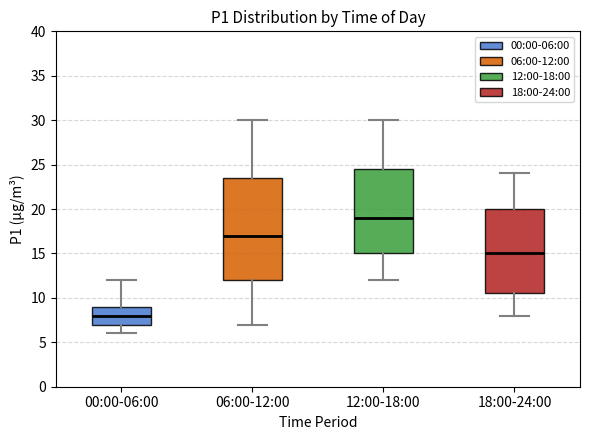

Reading left to right, transcribe this box plot: for each box, give where its median line is, the range the box spans, and where its two whiskers end, as read against the y-axis. The values are not printed on the chart, so give them approximately, as read against the axis.

00:00-06:00: median 8.0, box 7.0 to 9.0, whiskers 6.0 to 12.0
06:00-12:00: median 17.0, box 12.0 to 23.5, whiskers 7.0 to 30.0
12:00-18:00: median 19.0, box 15.0 to 24.5, whiskers 12.0 to 30.0
18:00-24:00: median 15.0, box 10.5 to 20.0, whiskers 8.0 to 24.0